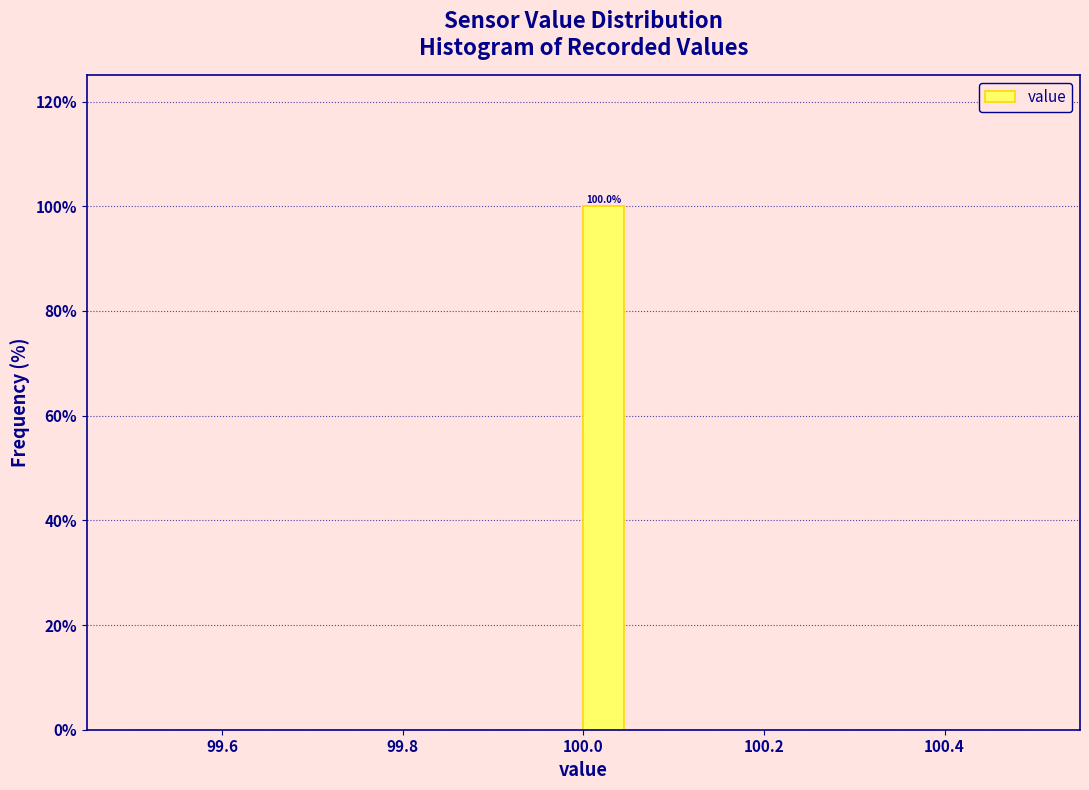

Read against the x-axis, roughly where is the centre of the tallest bar?

100.02